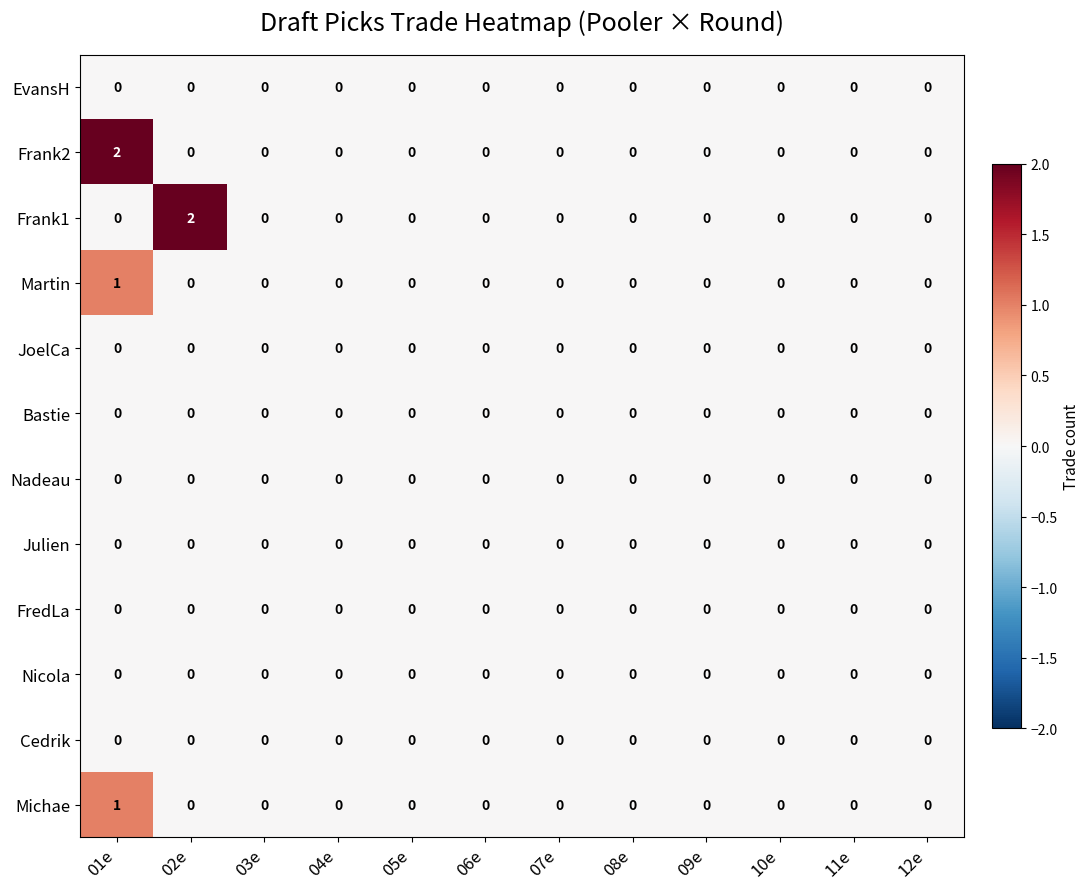

The Frank1 series shows 0 at 07e. True or false?

True